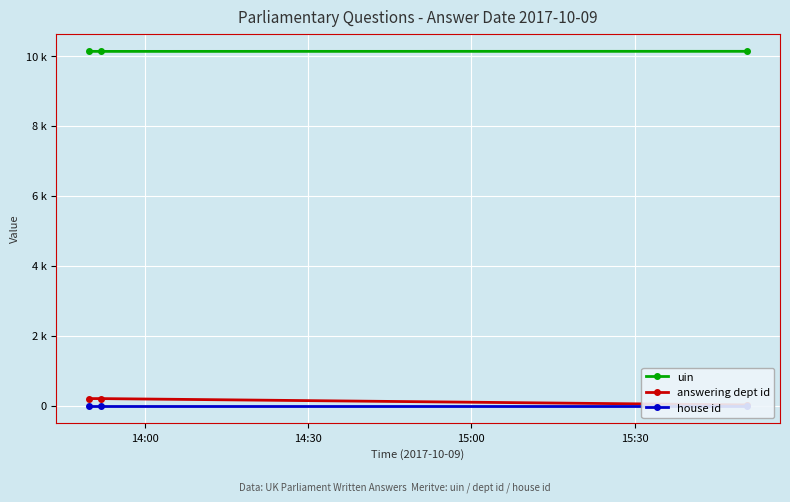

What is the value of the house id point at the 1st from the left?

1